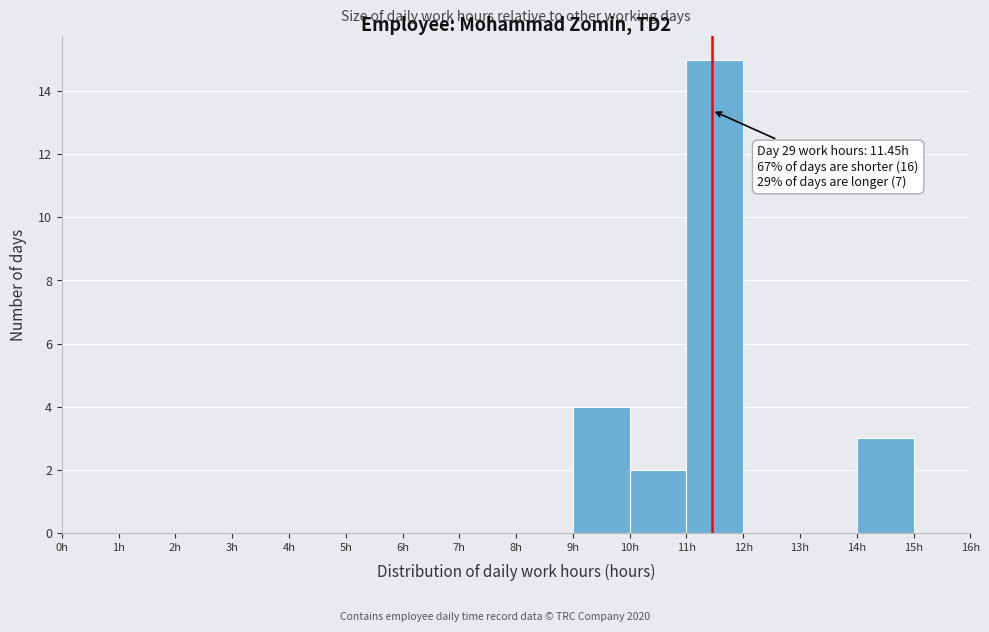

Over which range of the x-axis is the bar tallest?

11 to 12